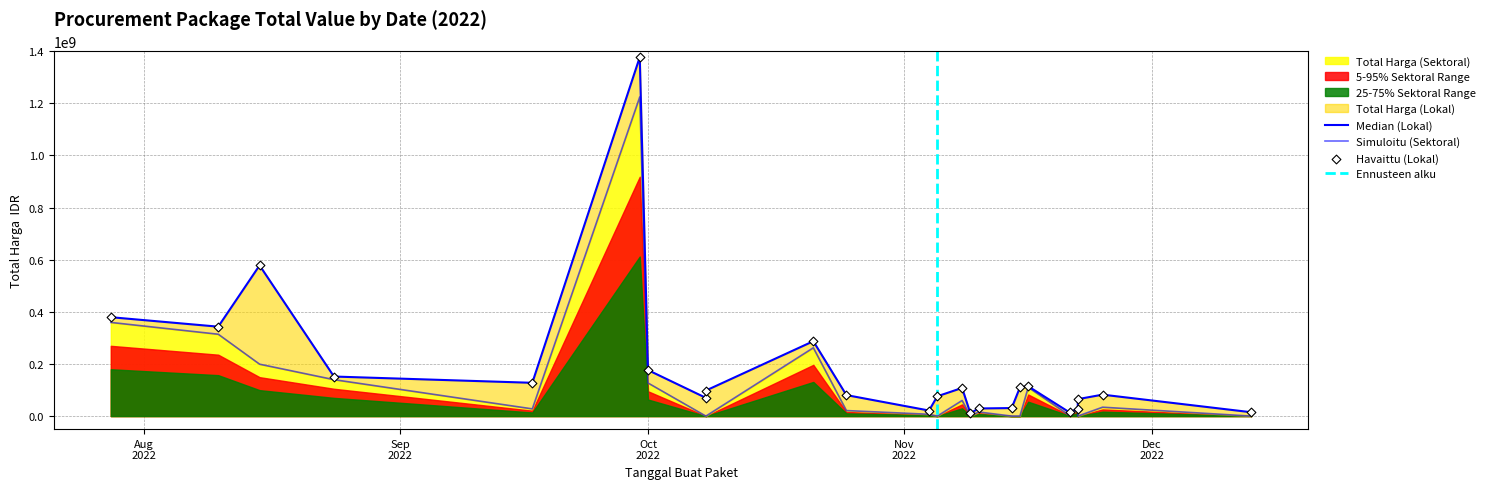

What is the total value across all series at 2022-08-15?

578275000